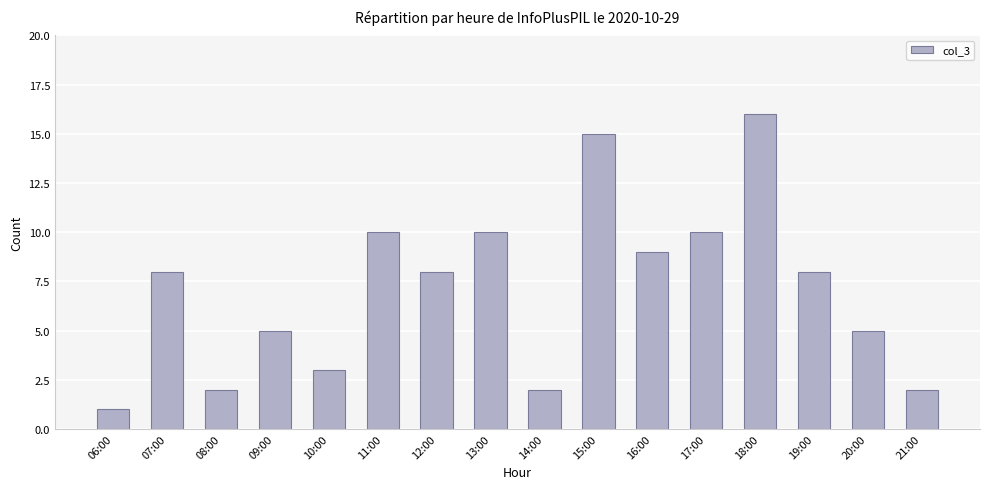

Reading right to left, transcribe all the data shown in this chart.

21:00=2	20:00=5	19:00=8	18:00=16	17:00=10	16:00=9	15:00=15	14:00=2	13:00=10	12:00=8	11:00=10	10:00=3	09:00=5	08:00=2	07:00=8	06:00=1